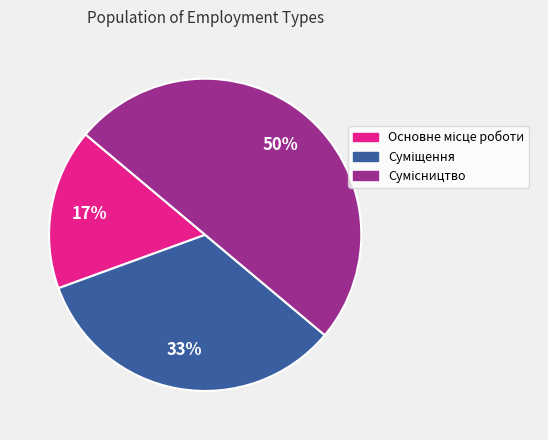

To the nearest percent, what is the difference between the largest and smallest slice percentages?

33%